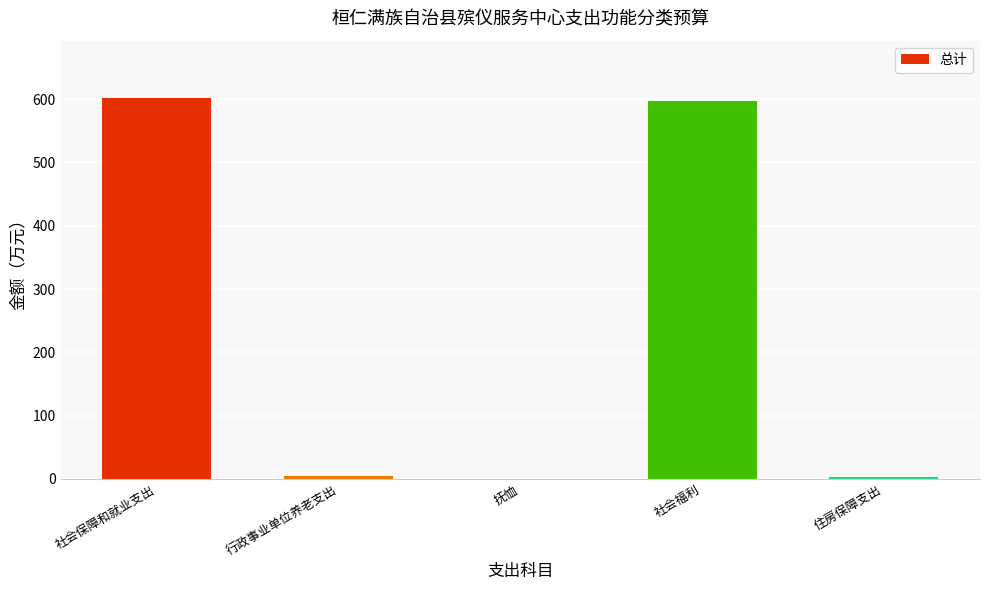

What is the sum of all values?

1207.7